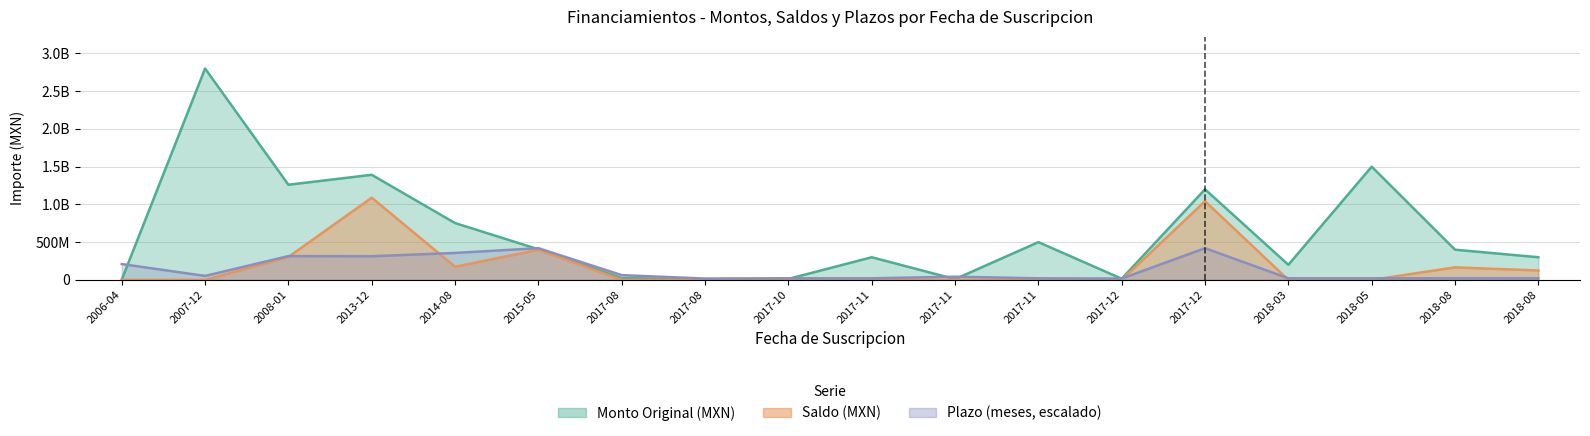

Where is Monto Original (MXN) nearest to the value 1402249957?

2013-12